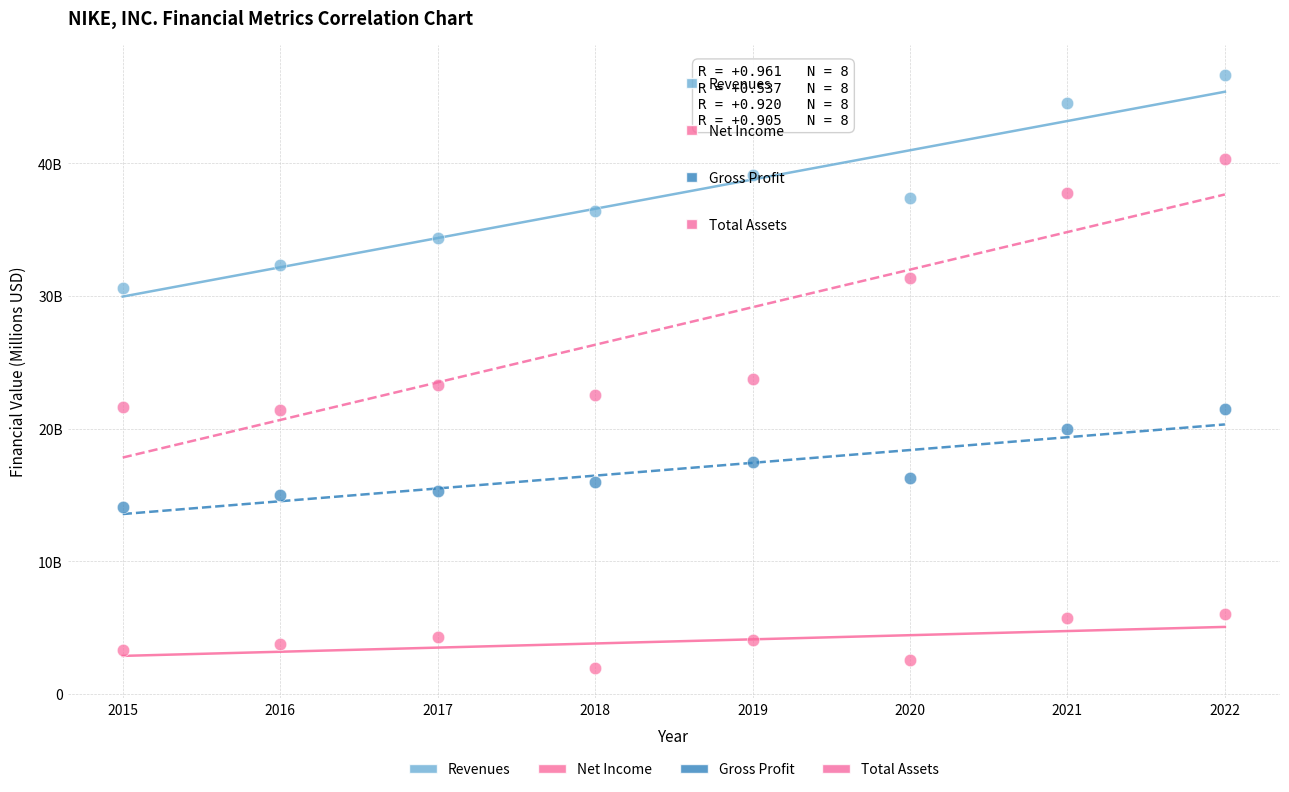

Which series reaches the maximum Y coordinate?

Revenues